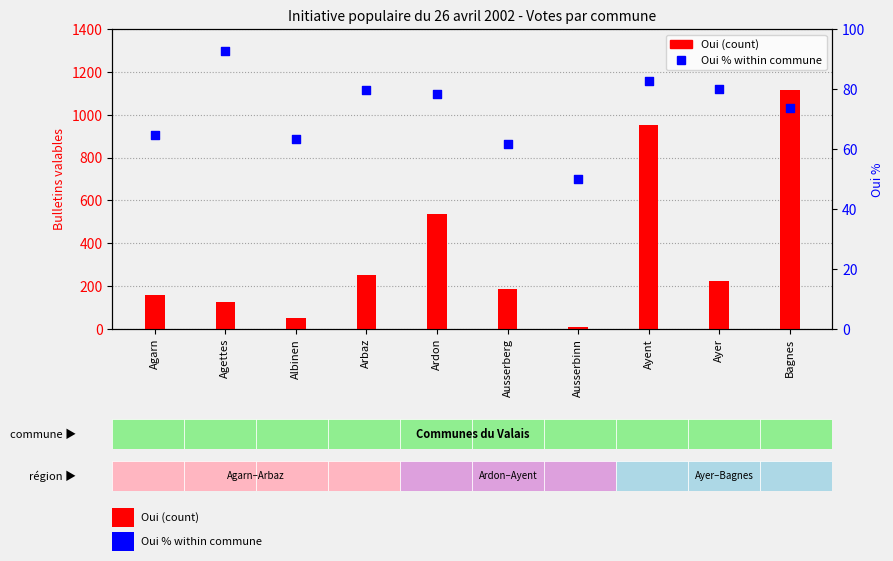

What is the total value across all series at Agettes?

218.7